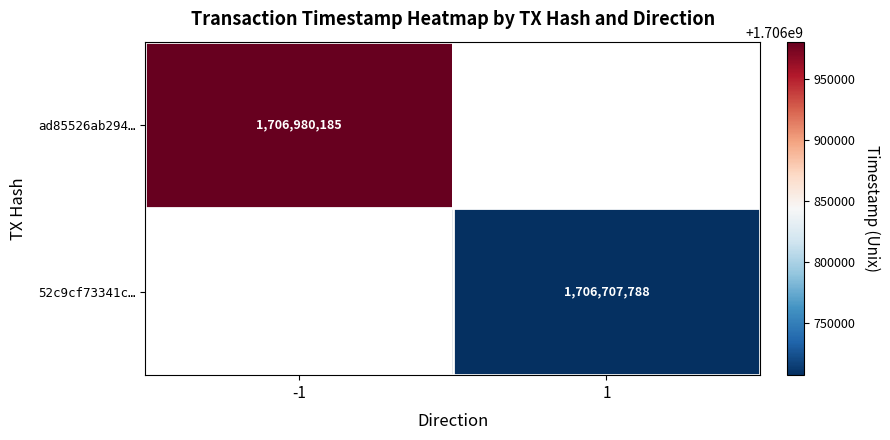

The ad85526ab294… series shows 1706980185 at -1. True or false?

True